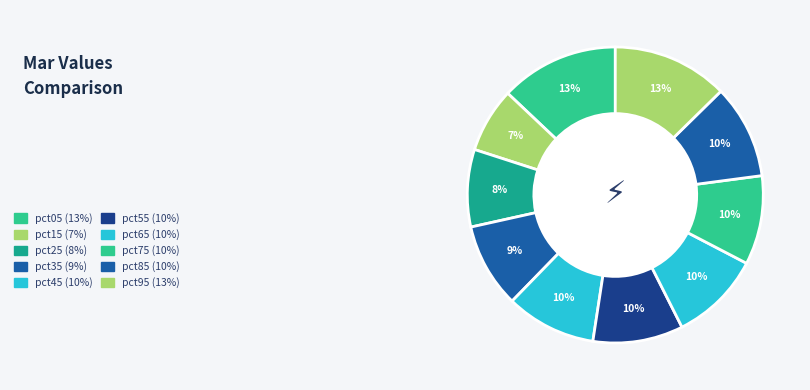

To the nearest percent, what is the difference between the pct85 and pct95 slice percentages?

2%